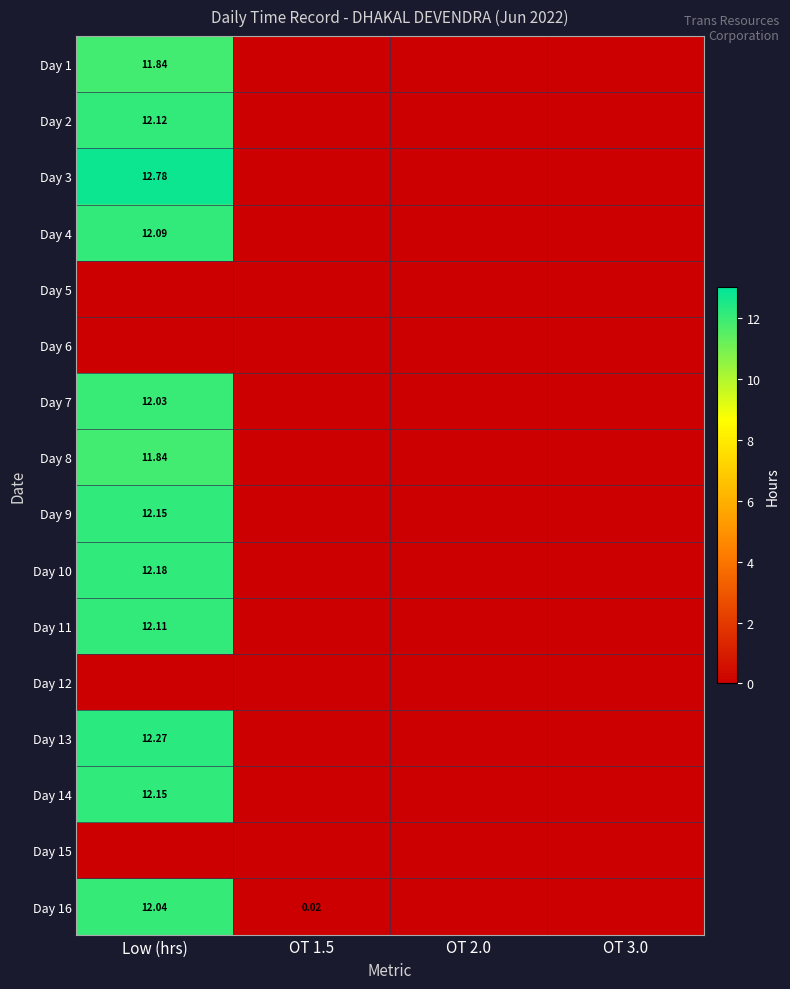

Rank the categories by Day 11 value from lowest to highest.

OT 1.5, OT 2.0, OT 3.0, Low (hrs)